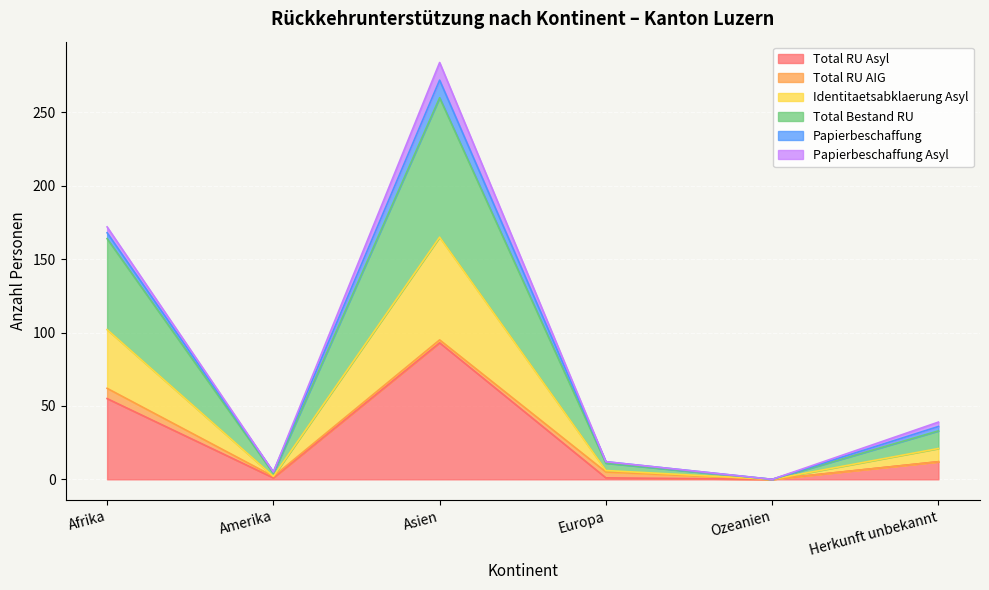

Which label corresponds to the smallest value in the chart?

Ozeanien